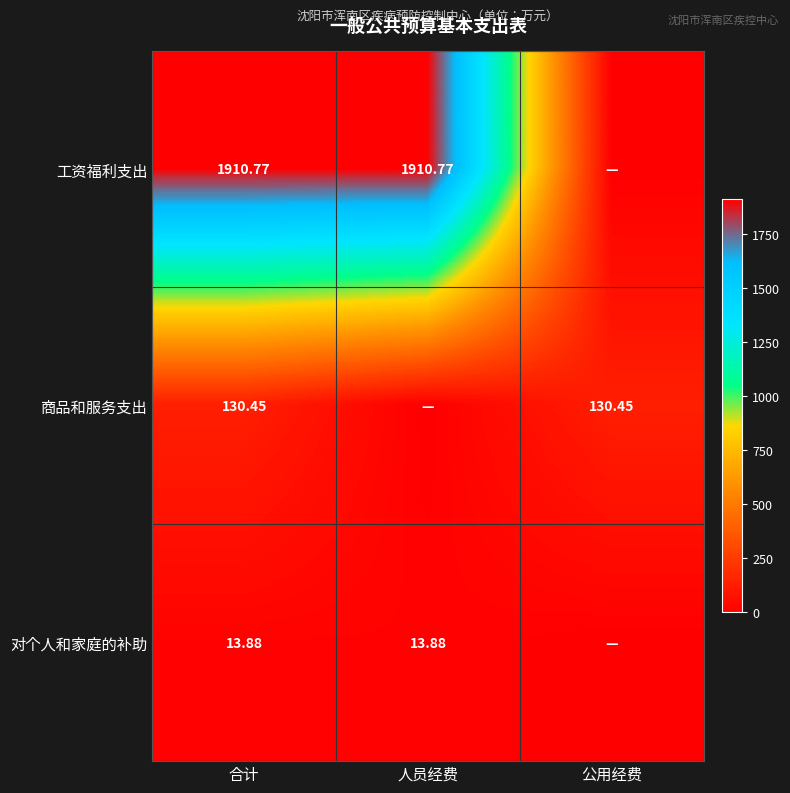

Is the value of 工资福利支出 at 人员经费 greater than the value of 对个人和家庭的补助 at 合计?

Yes